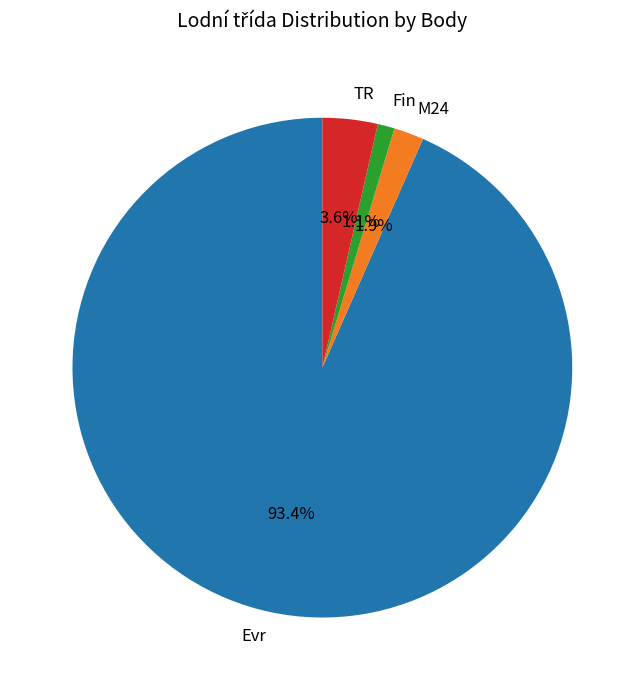

Does Evr account for over 50% of the chart?

Yes